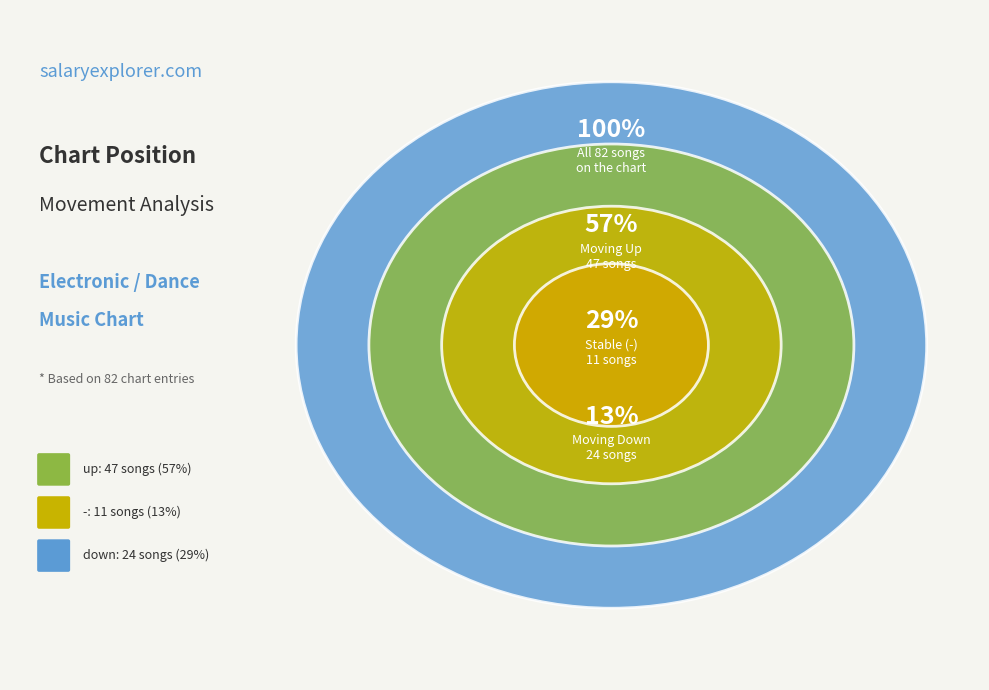

To the nearest percent, what is the average slice percentage?

33%